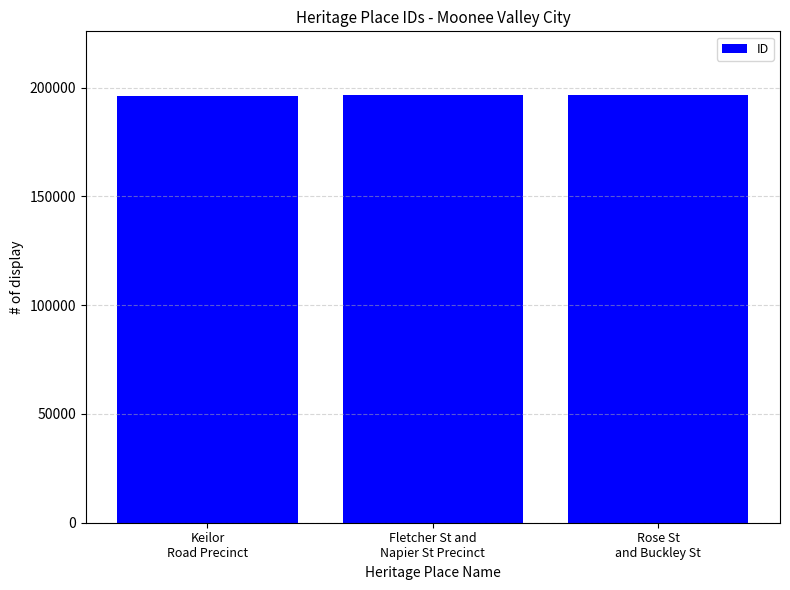

What is the value of the 2nd bar from the left?

196448